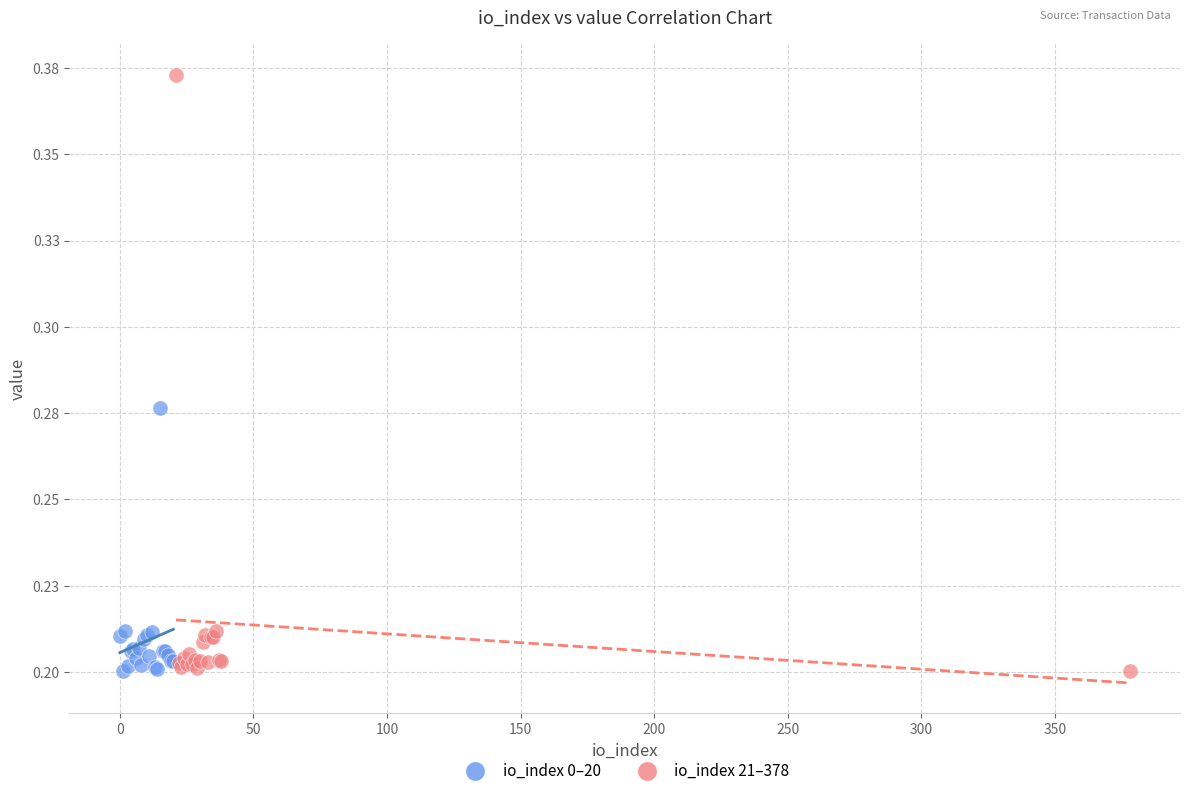

What are all the series names shown in the legend?

io_index 0–20, io_index 21–378